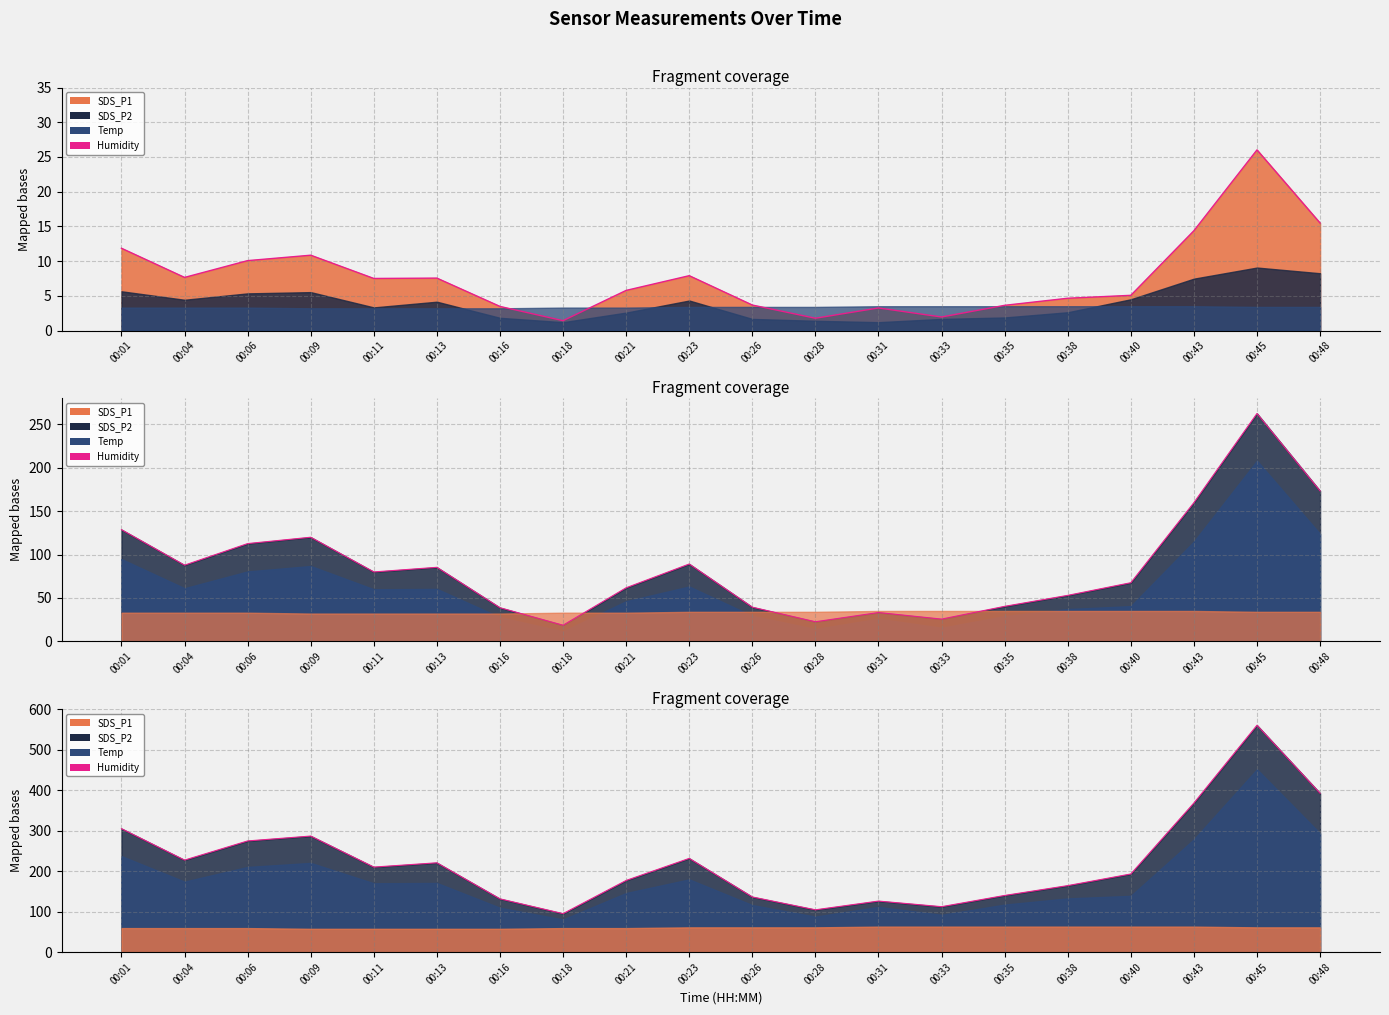

Where does the data first go above 210?

00:01